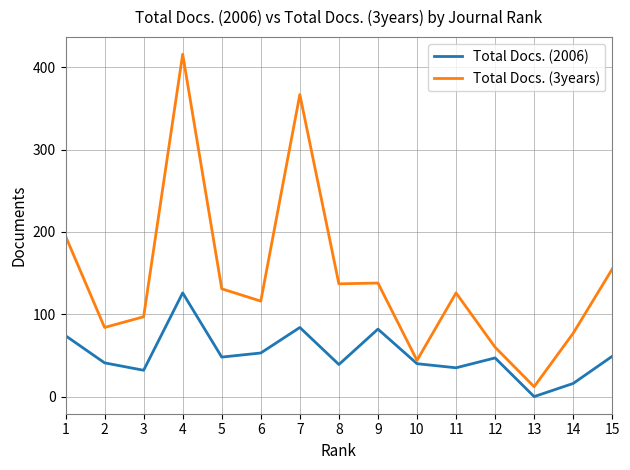

Read the Total Docs. (2006) value at 10.

40